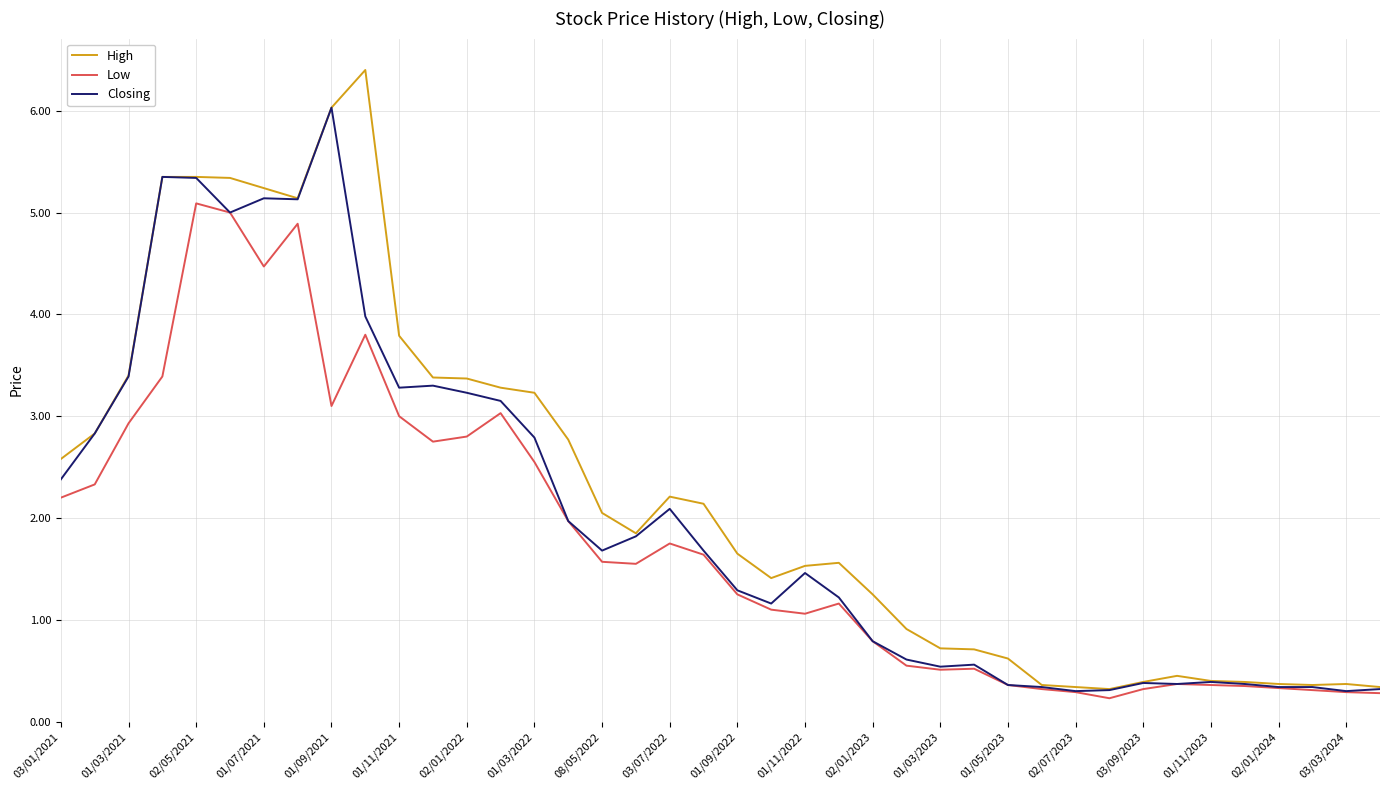

What is the lowest value of the Closing series?

0.3